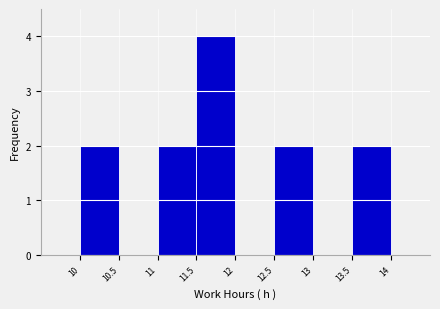

Reading left to right, list every bar in this chart as the range it spans on the x-axis followed by its height. The values are not printed on the chart, so give them approximately, as read against the axis.

10 to 10.5: 2
10.5 to 11: 0
11 to 11.5: 2
11.5 to 12: 4
12 to 12.5: 0
12.5 to 13: 2
13 to 13.5: 0
13.5 to 14: 2